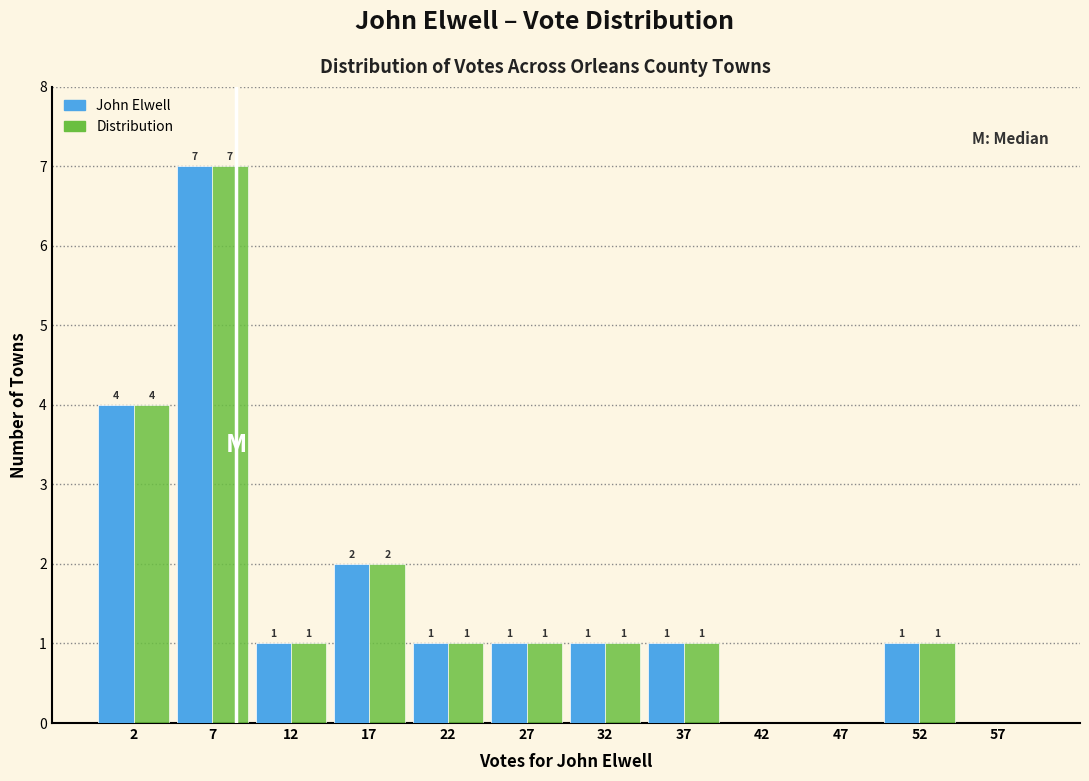

In the Distribution series, which range on the x-axis has the tallest bar?

5 to 10